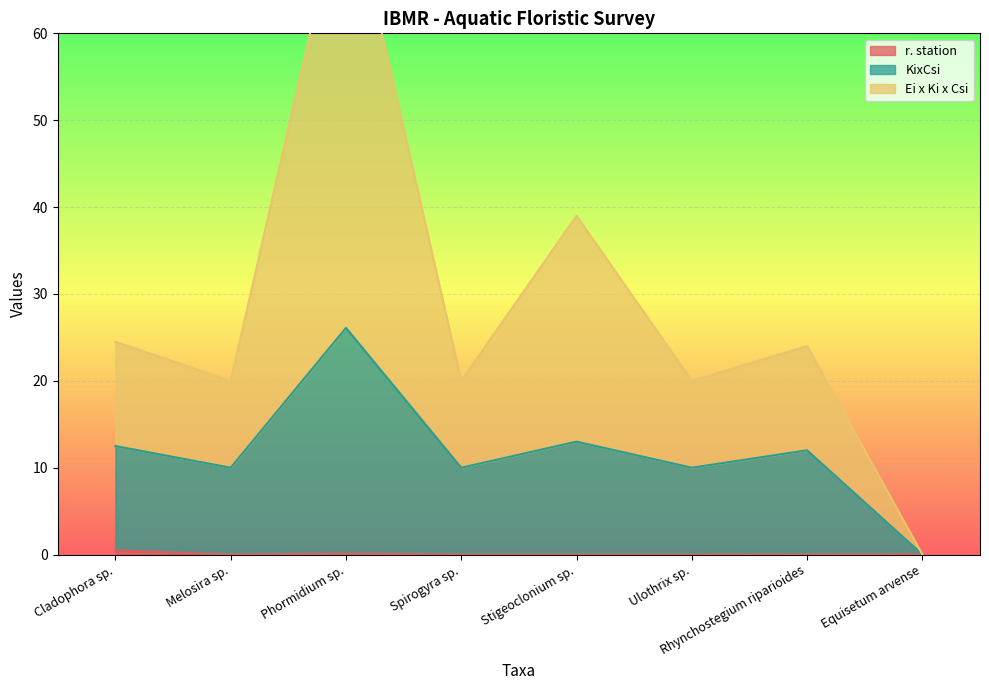

Reading left to right, extract all data points from this chart.

r. station: Cladophora sp.=0.5	Melosira sp.=0.0	Phormidium sp.=0.1	Spirogyra sp.=0.0	Stigeoclonium sp.=0.0	Ulothrix sp.=0.0	Rhynchostegium riparioides=0.0	Equisetum arvense=0.0
KixCsi: Cladophora sp.=12.5	Melosira sp.=10.0	Phormidium sp.=26.1	Spirogyra sp.=10.0	Stigeoclonium sp.=13.0	Ulothrix sp.=10.0	Rhynchostegium riparioides=12.0	Equisetum arvense=0.0
Ei x Ki x Csi: Cladophora sp.=24.5	Melosira sp.=20.0	Phormidium sp.=78.1	Spirogyra sp.=20.0	Stigeoclonium sp.=39.0	Ulothrix sp.=20.0	Rhynchostegium riparioides=24.0	Equisetum arvense=0.0